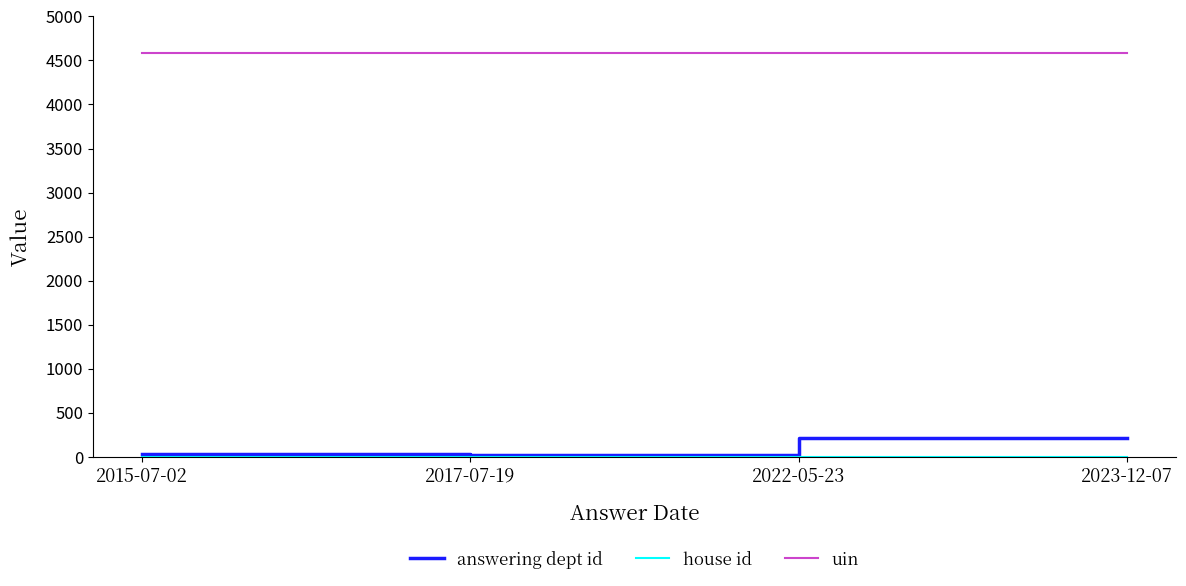

What is the total value across all series at 2017-07-19?

4603